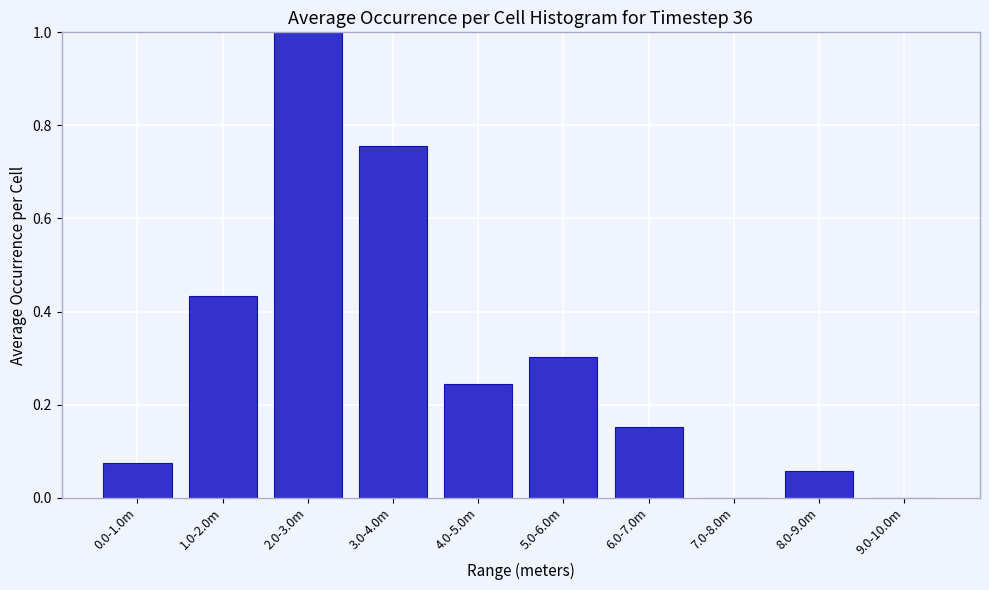

The chart shows a value of 1.0 at 2.0-3.0m. True or false?

True